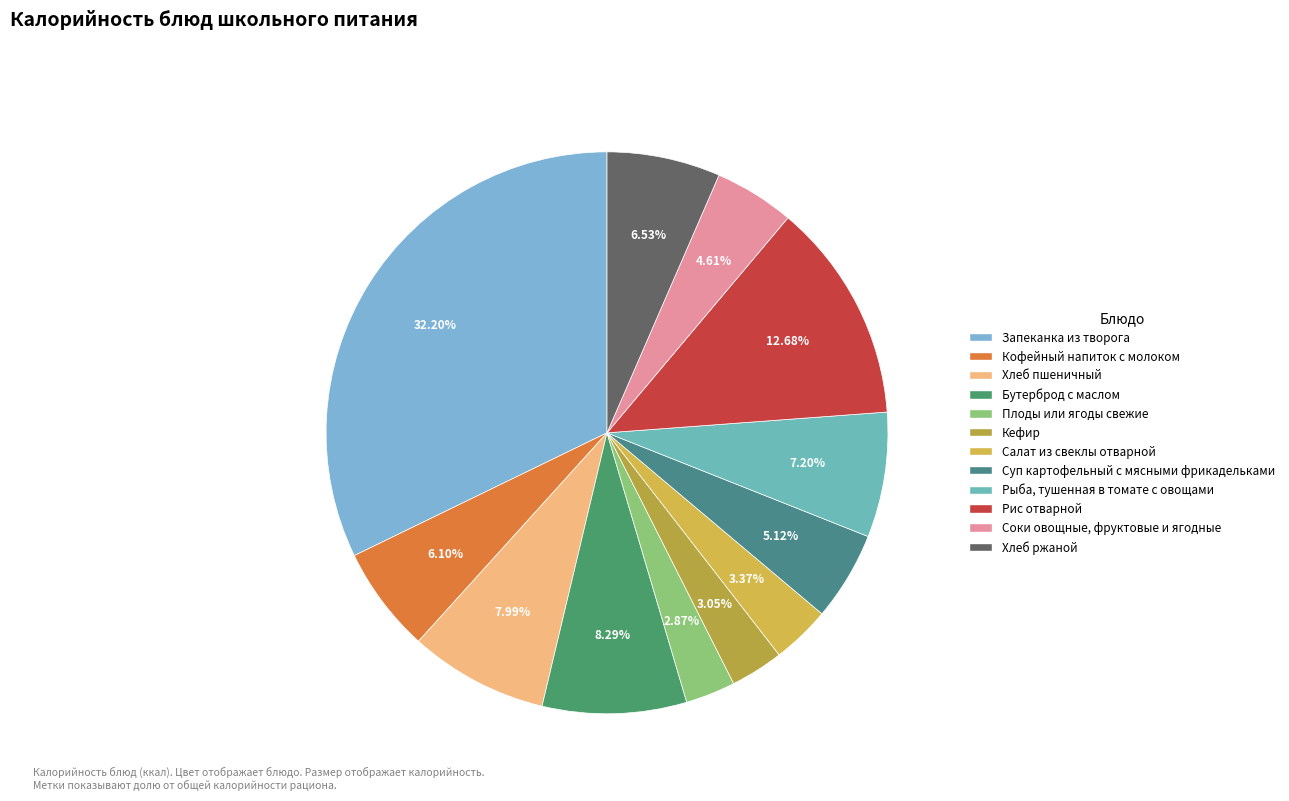

Is there any slice that represents more than half of the pie?

No